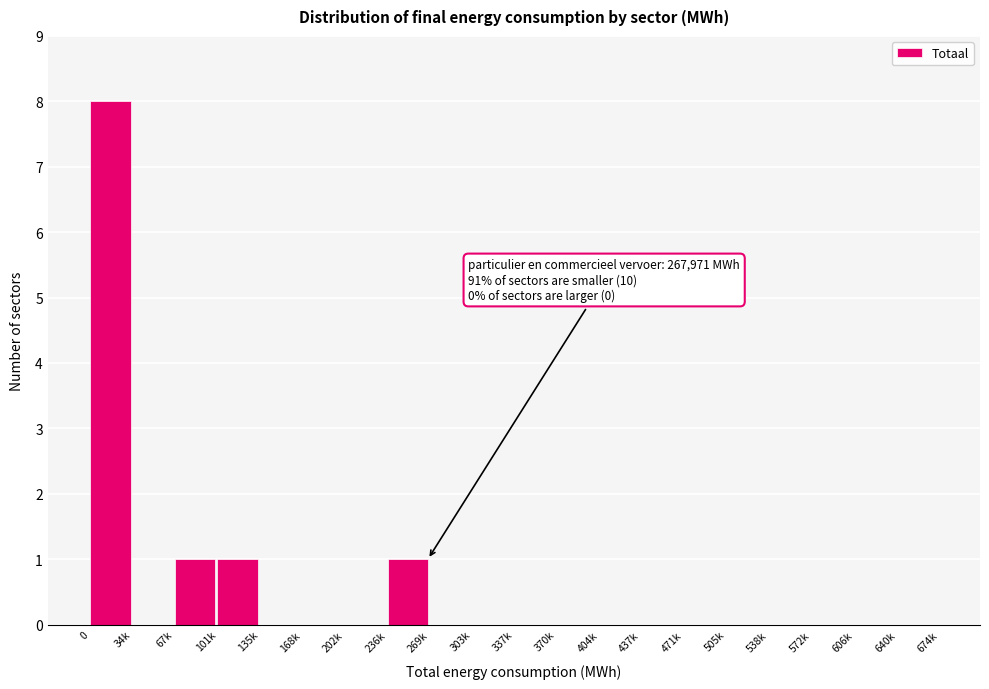

Reading left to right, transcribe all the data shown in this chart.

0=8	34k=0	67k=1	101k=1	135k=0	168k=0	202k=0	236k=1	269k=0	303k=0	337k=0	370k=0	404k=0	437k=0	471k=0	505k=0	538k=0	572k=0	606k=0	640k=0